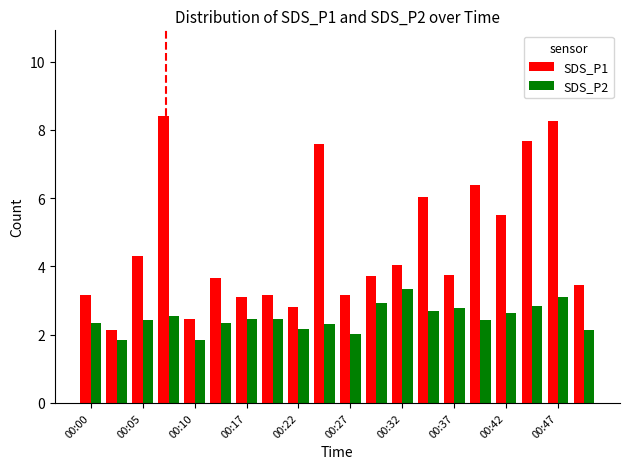

Which series has the largest total across all categories?

SDS_P1